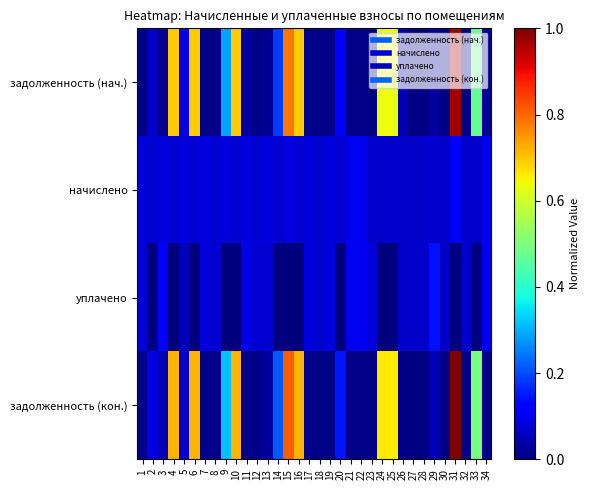

Reading left to right, list all the values displayed in this chart.

задолженность (нач.): 1=0.0	2=0.1	3=0.0	4=0.7	5=0.1	6=0.7	7=0.0	8=0.0	9=0.3	10=0.7	11=0.0	12=0.0	13=0.0	14=0.2	15=0.8	16=0.7	17=0.0	18=0.0	19=0.0	20=0.1	21=0.0	22=0.0	23=0.0	24=0.6	25=0.6	26=0.0	27=0.0	28=0.0	29=0.0	30=0.0	31=1.0	32=0.0	33=0.5	34=0.0
начислено: 1=0.1	2=0.1	3=0.1	4=0.1	5=0.1	6=0.1	7=0.1	8=0.1	9=0.1	10=0.1	11=0.1	12=0.1	13=0.1	14=0.1	15=0.1	16=0.1	17=0.1	18=0.1	19=0.1	20=0.1	21=0.1	22=0.1	23=0.1	24=0.1	25=0.1	26=0.1	27=0.1	28=0.1	29=0.1	30=0.1	31=0.1	32=0.1	33=0.1	34=0.1
уплачено: 1=0.1	2=0.0	3=0.1	4=0.0	5=0.1	6=0.0	7=0.1	8=0.1	9=0.0	10=0.0	11=0.1	12=0.1	13=0.1	14=0.0	15=0.0	16=0.0	17=0.1	18=0.1	19=0.1	20=0.0	21=0.1	22=0.1	23=0.1	24=0.0	25=0.0	26=0.1	27=0.1	28=0.1	29=0.1	30=0.1	31=0.0	32=0.1	33=0.0	34=0.1
задолженность (кон.): 1=0.0	2=0.1	3=0.0	4=0.7	5=0.1	6=0.7	7=0.0	8=0.0	9=0.3	10=0.7	11=0.0	12=0.0	13=0.0	14=0.2	15=0.8	16=0.7	17=0.0	18=0.0	19=0.0	20=0.1	21=0.0	22=0.0	23=0.0	24=0.7	25=0.7	26=0.0	27=0.0	28=0.0	29=0.1	30=0.0	31=1.0	32=0.0	33=0.5	34=0.0